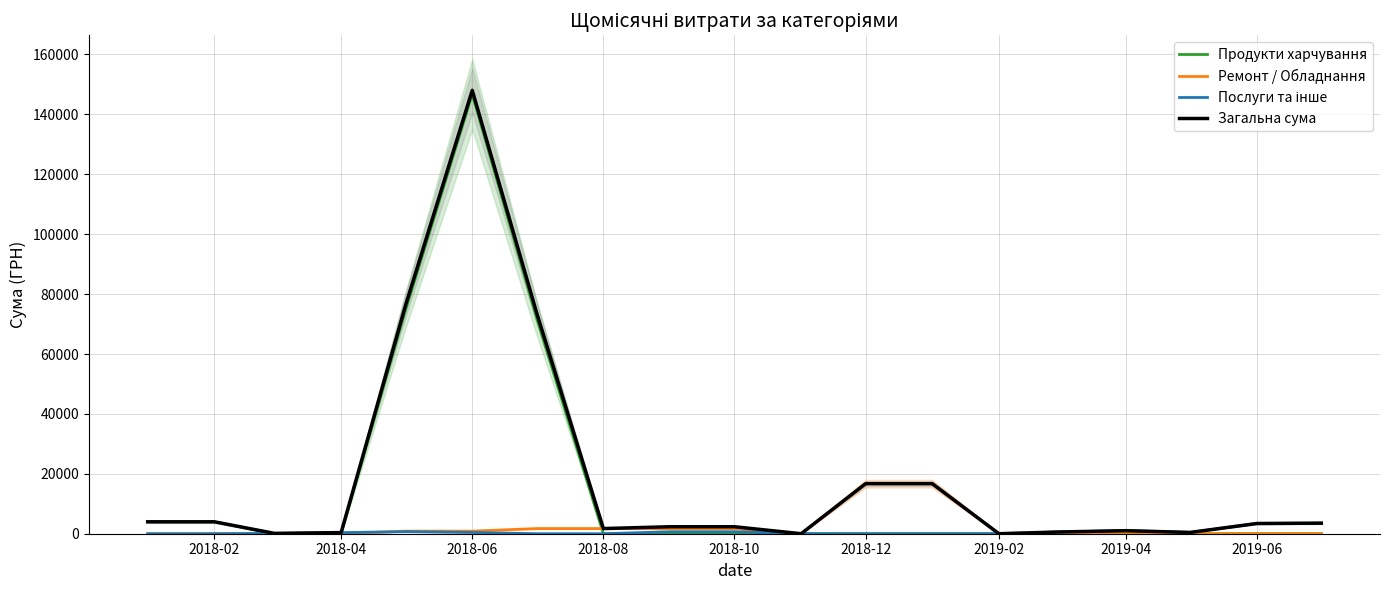

What is the highest value of the Ремонт / Обладнання series?

16713.6